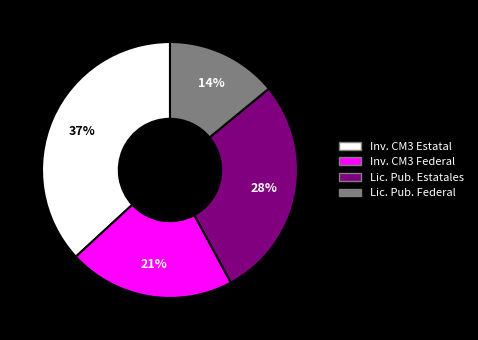

How many slices are in this pie chart?

4